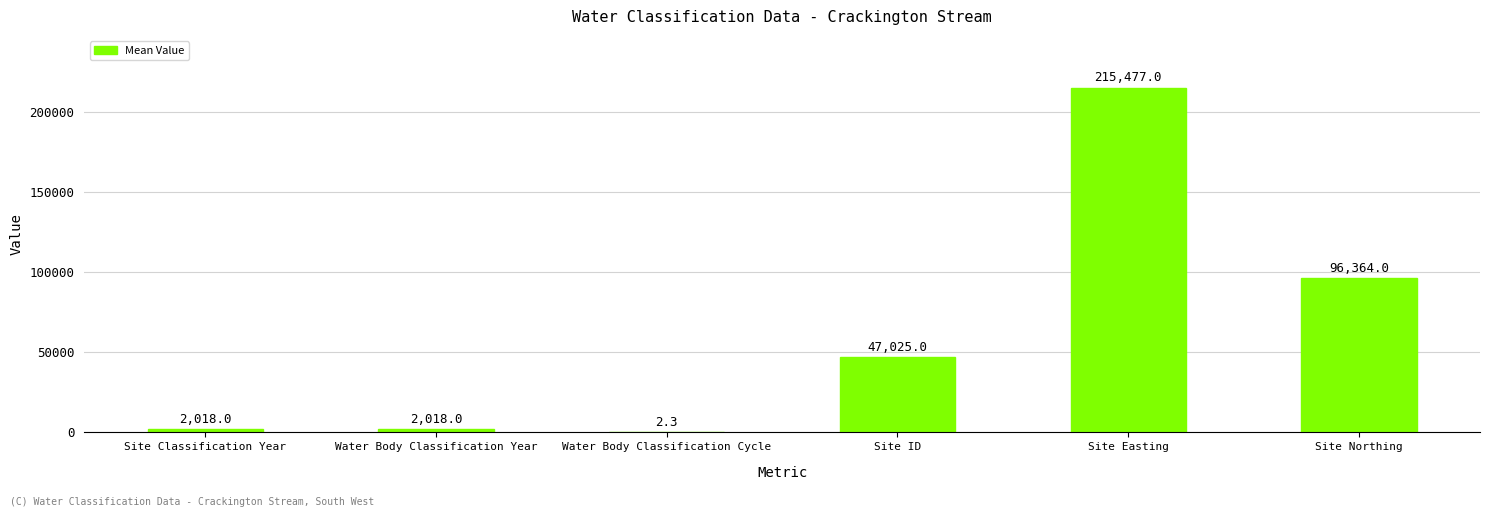

What is the sum of the values at Site ID and Site Easting?

262502.0